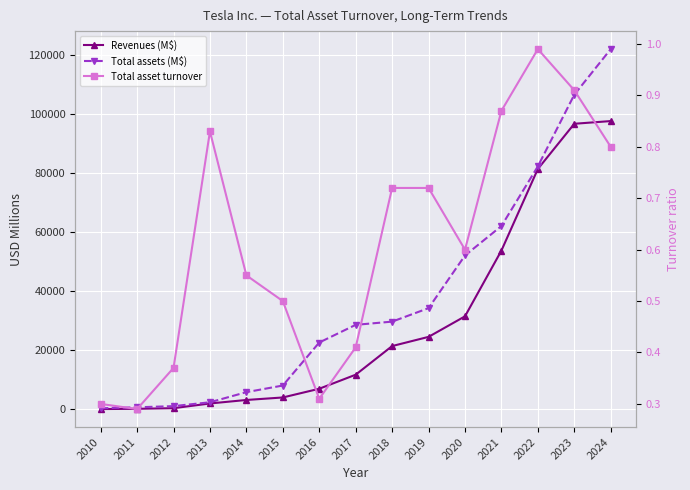

Rank the series by their average value, from lowest to highest.

Total asset turnover, Revenues (M$), Total assets (M$)